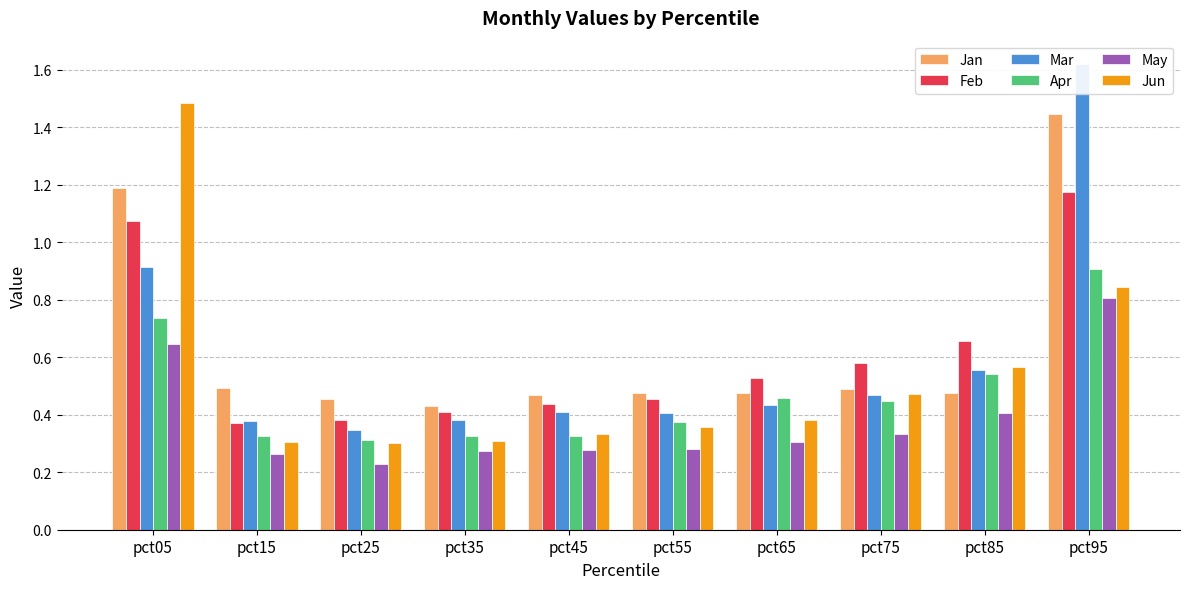

Count the number of categories in the chart.

10